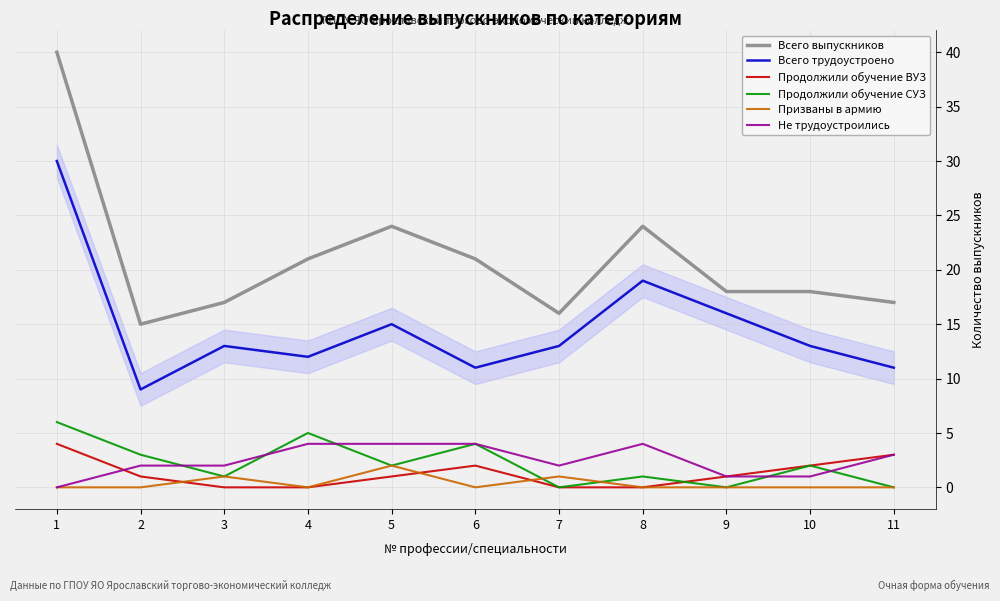

Read the Всего выпускников value at 2, to the nearest 10.

20